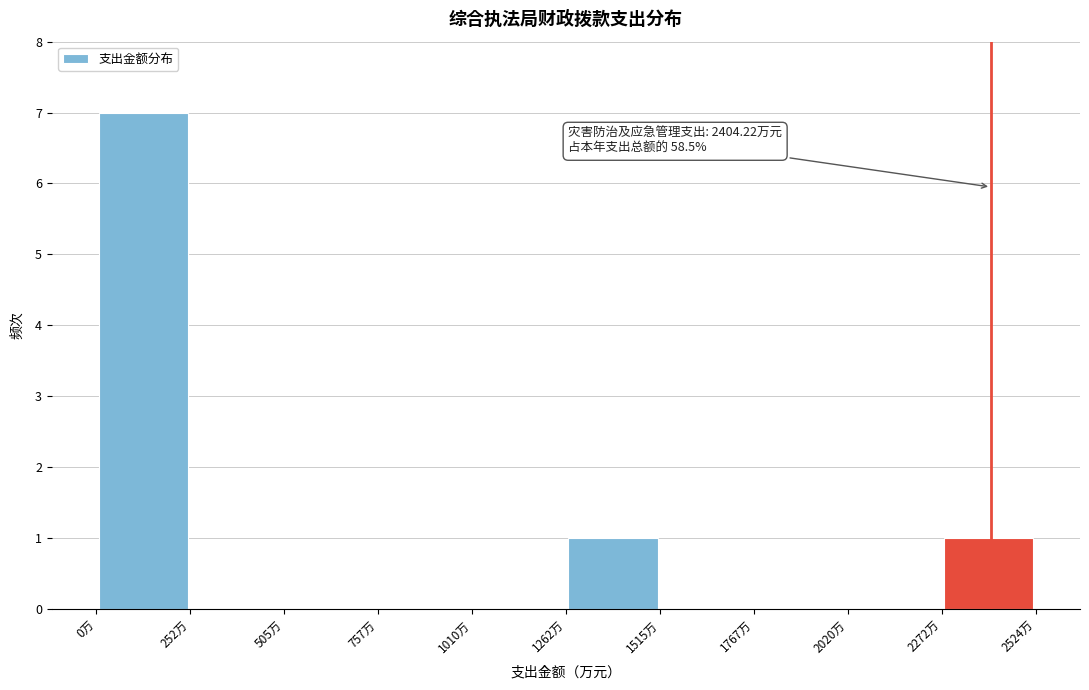

Which range on the x-axis has the tallest bar?

0 to 250